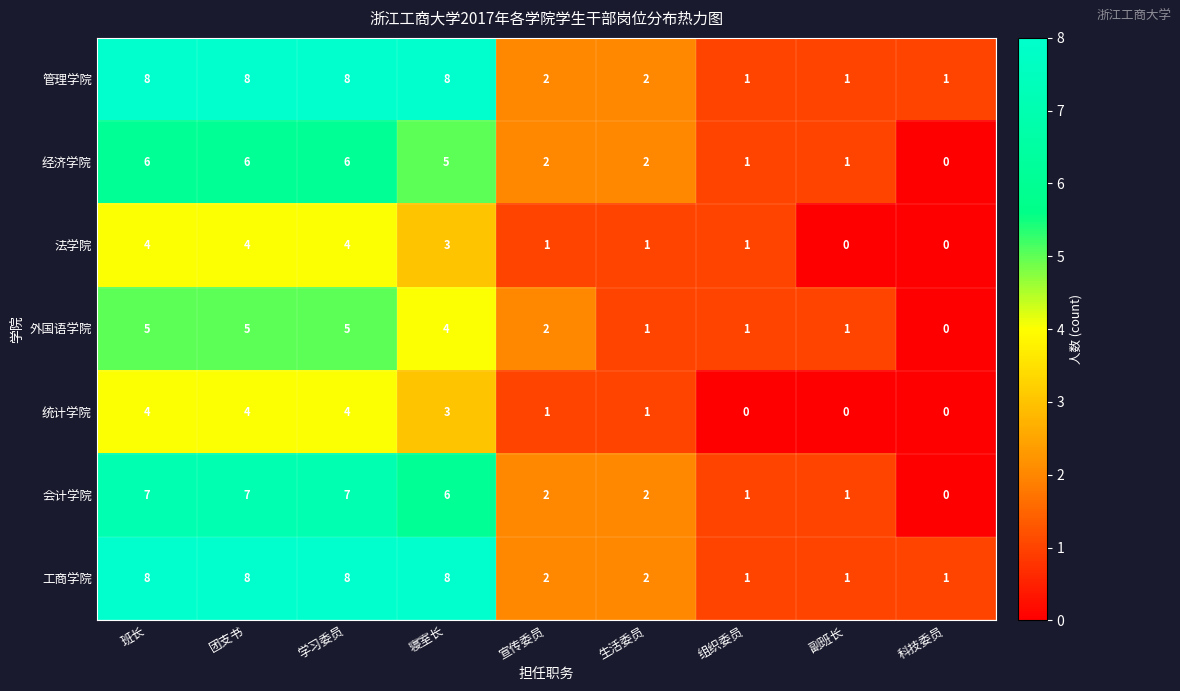

What is the sum of all 会计学院 values?

33